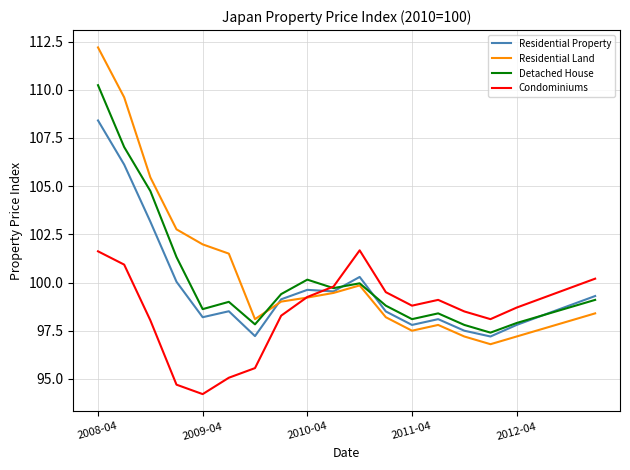

What is the greatest value displayed?

112.2